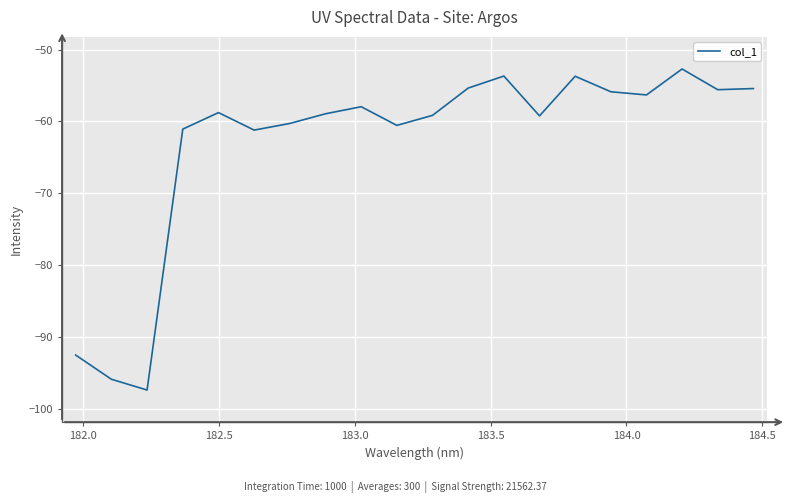

What is the smallest value displayed?

-97.4